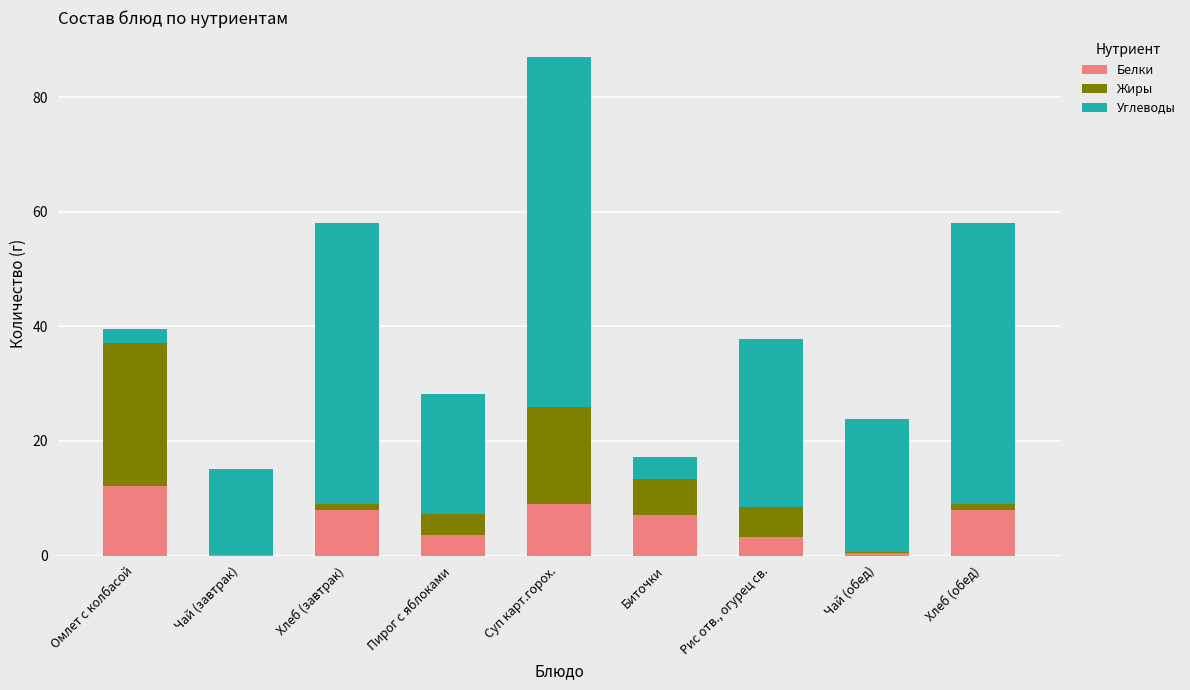

Is it true that Белки equals 3.2 at Рис отв., огурец св.?

True